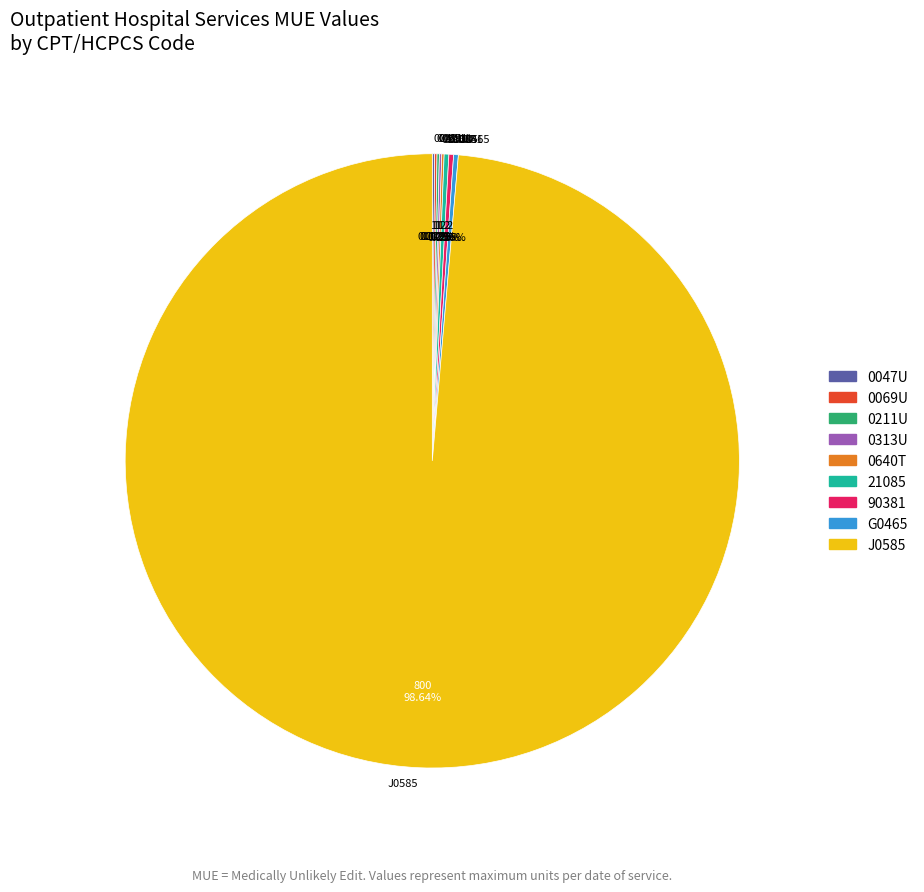

Which category has the biggest portion of the pie?

J0585